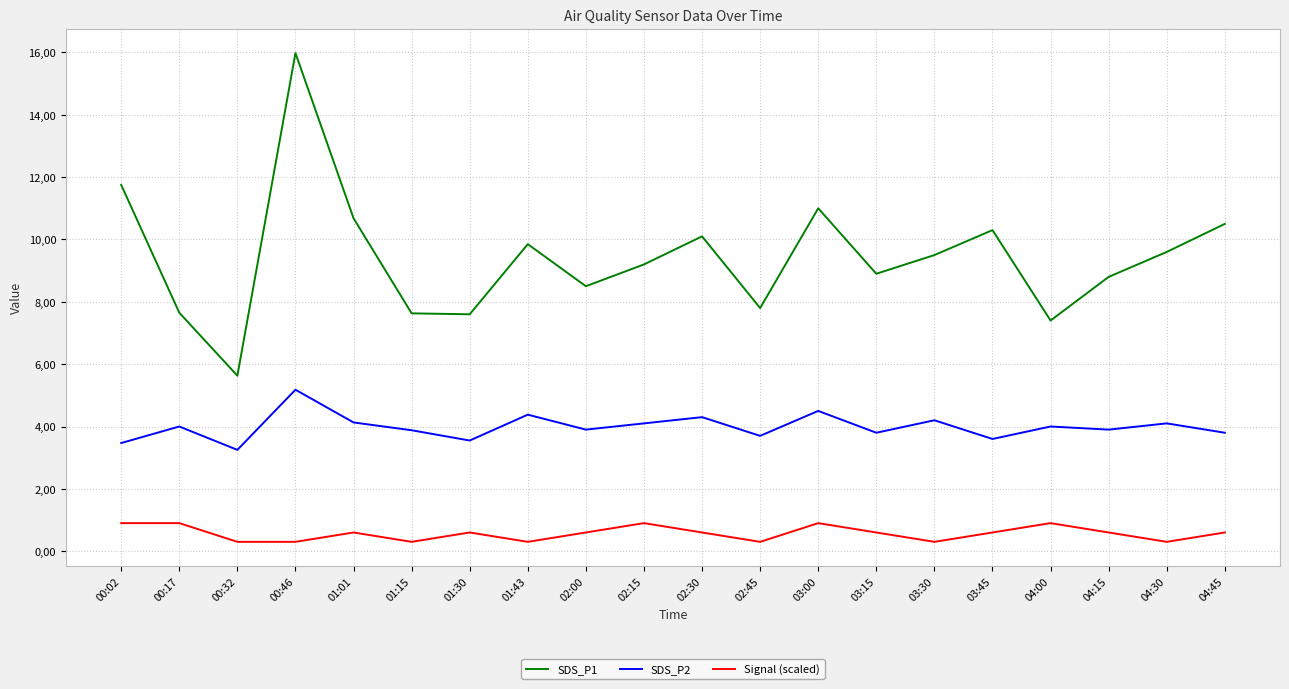

The value of SDS_P1 at 00:46 is 16.0. True or false?

True